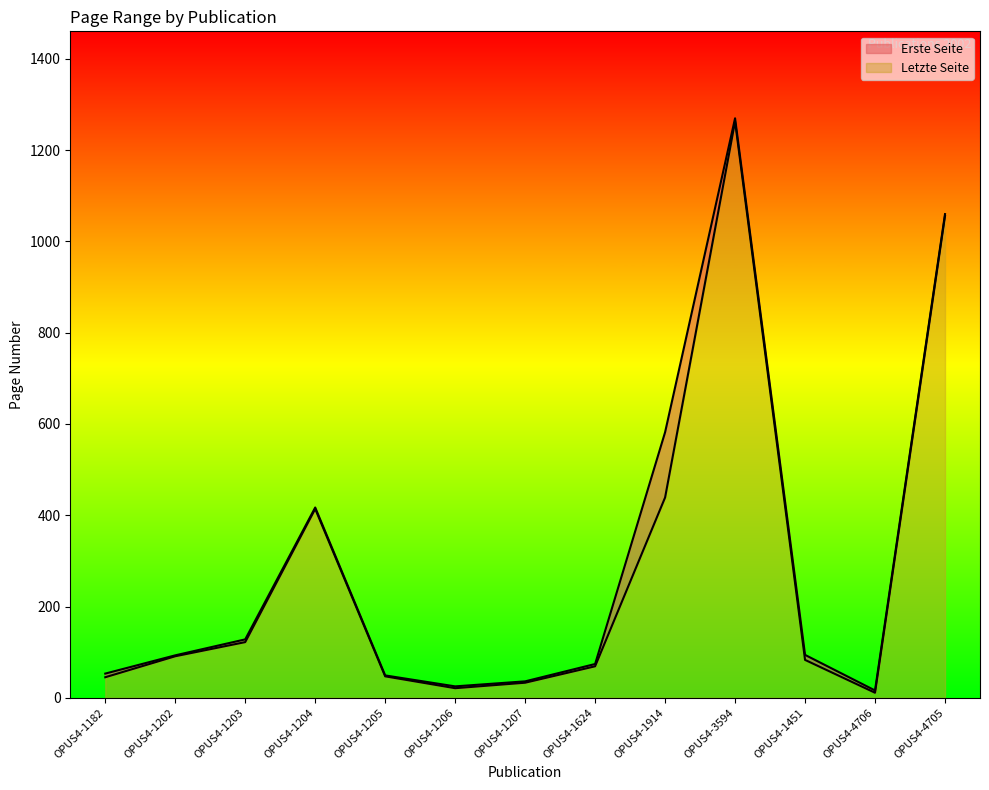

Rank the series by their average value, from highest to lowest.

Letzte Seite, Erste Seite